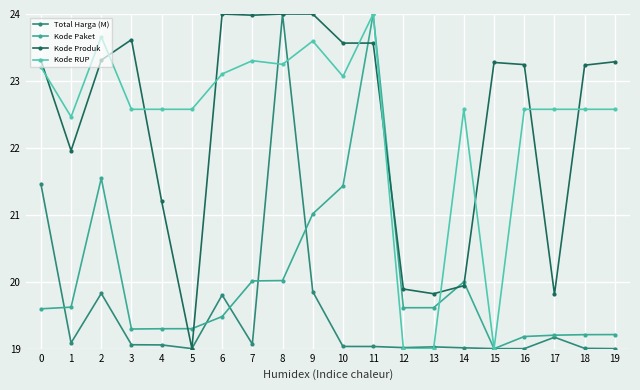

What is the difference between the highest and lowest values at 19?

4.3